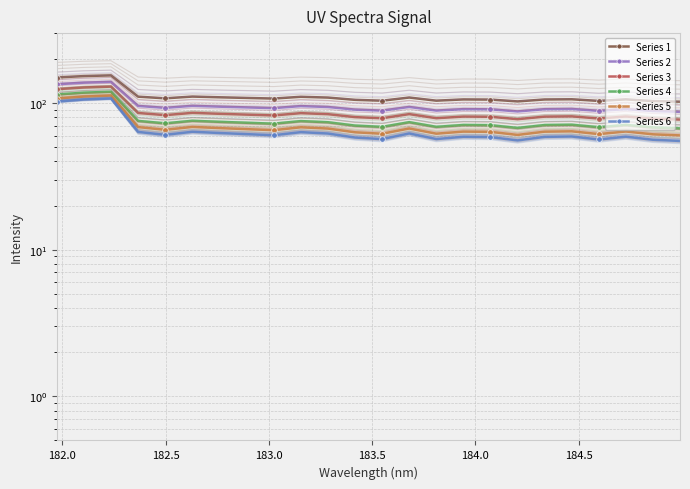

Is it true that Series 3 equals 209.8 at 181.5?

False